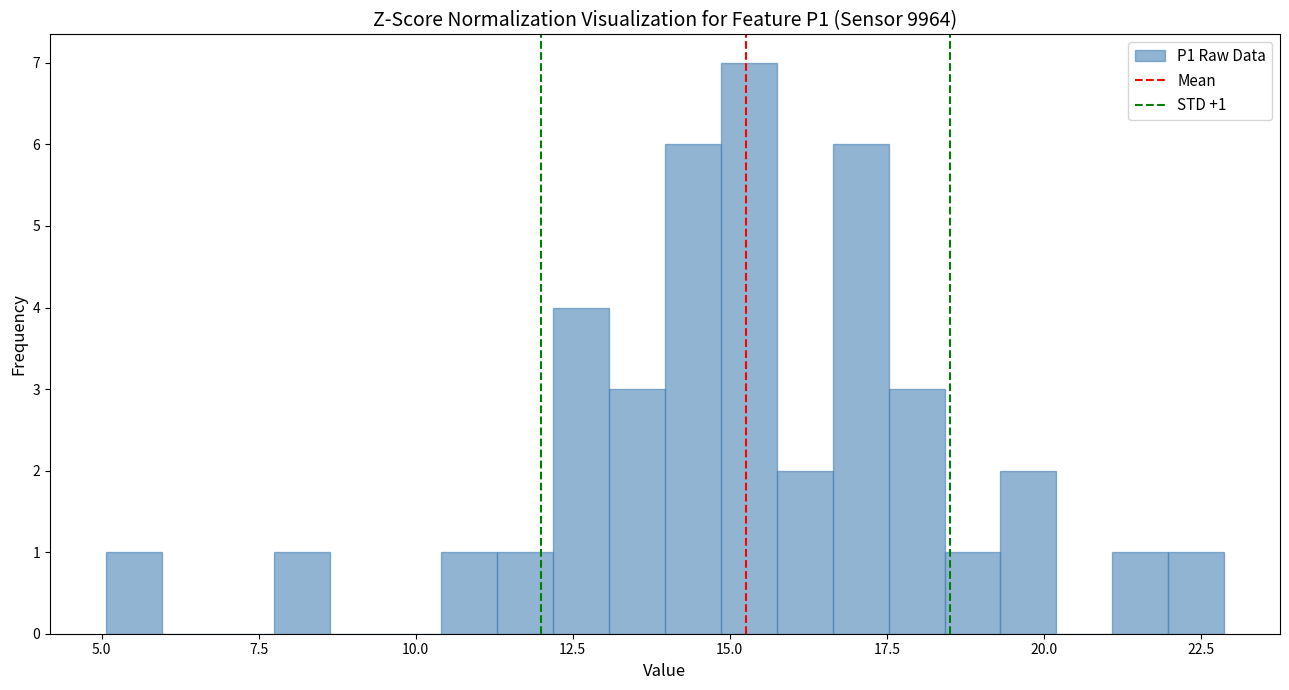

Around what value on the x-axis is the tallest bar? Give the approximate position of its centre, as read against the axis.

15.5